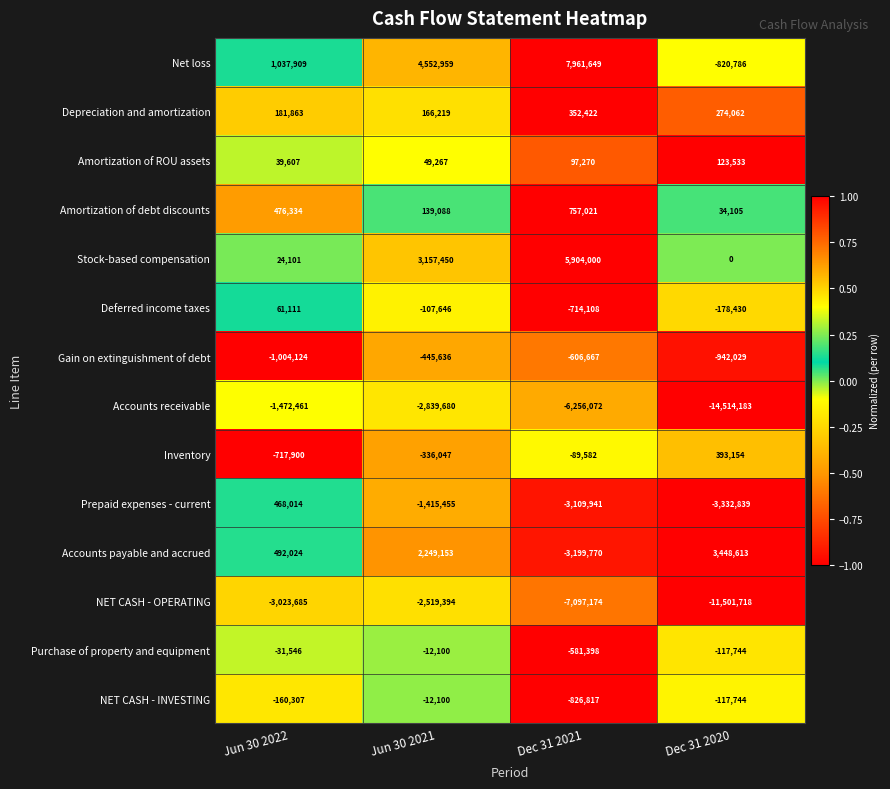

What is the greatest value displayed?

7961649